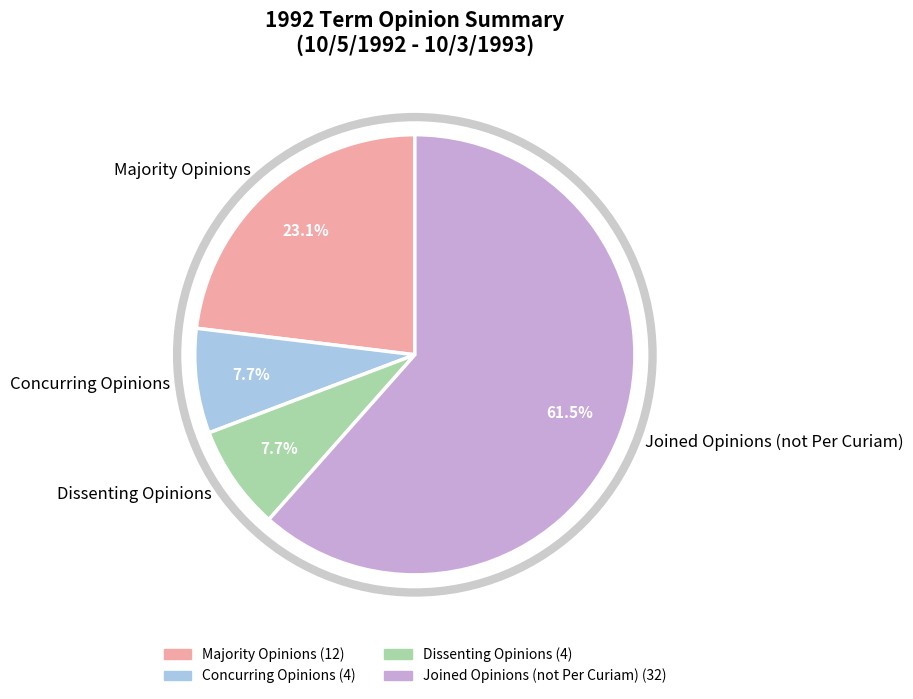

Which slice is the largest?

Joined Opinions (not Per Curiam)